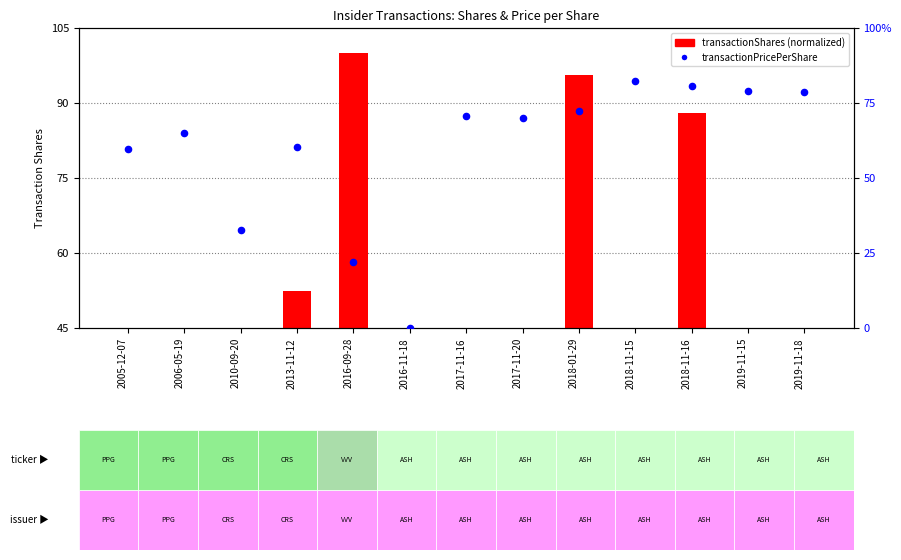

Is the value of transactionShares at 2013-11-12 greater than the value of transactionPricePerShare at 2017-11-16?

No